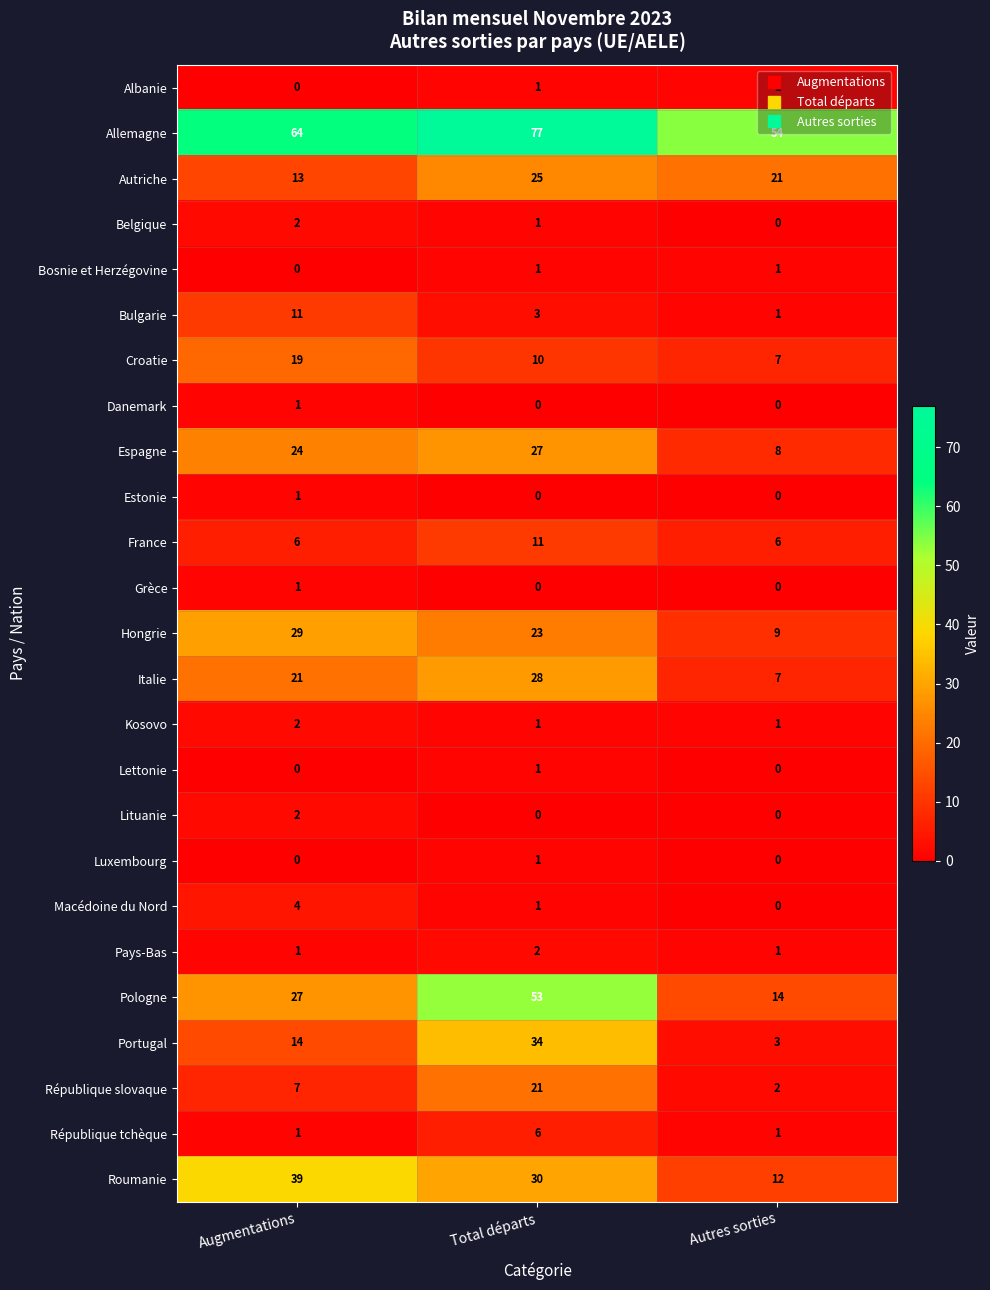

The Bosnie et Herzégovine series shows 0 at Augmentations. True or false?

True